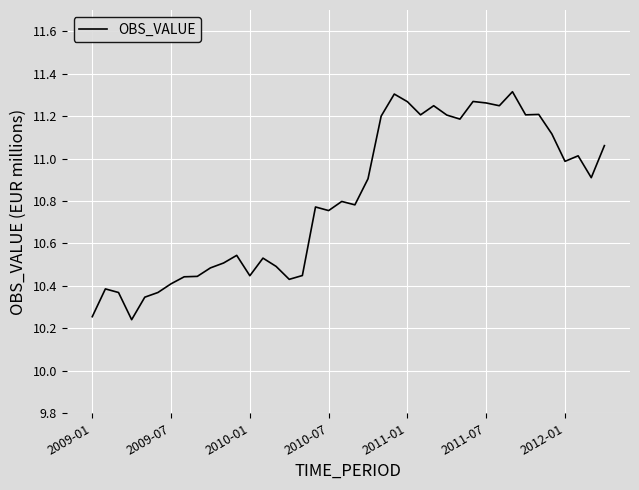

How many lines are shown in the chart?

1